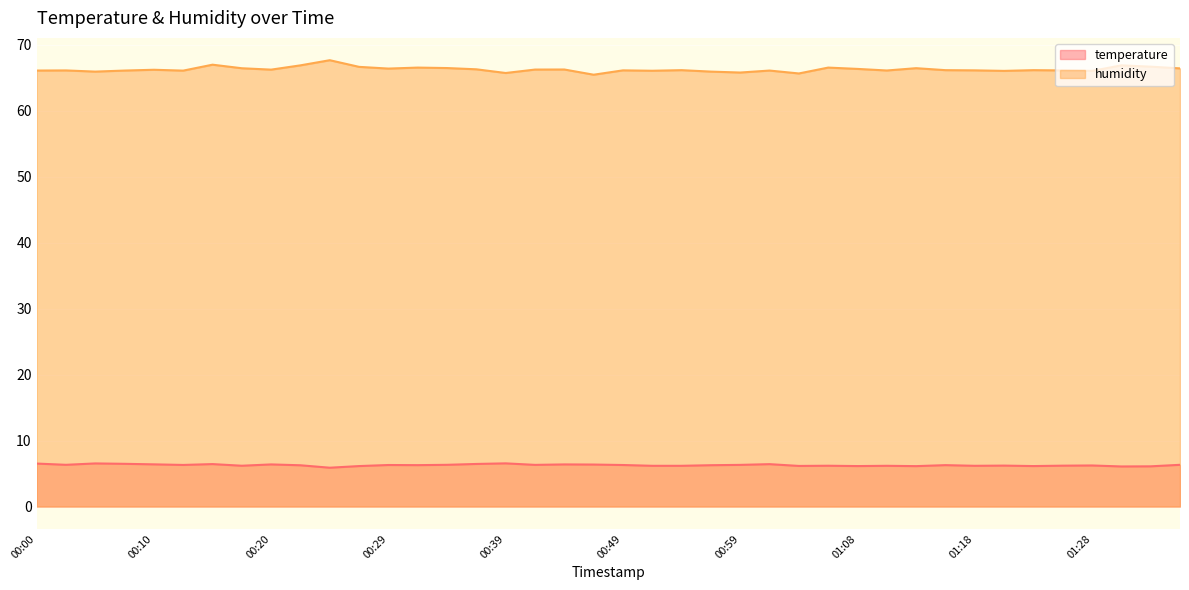

Rank the series by their maximum value, from highest to lowest.

humidity, temperature